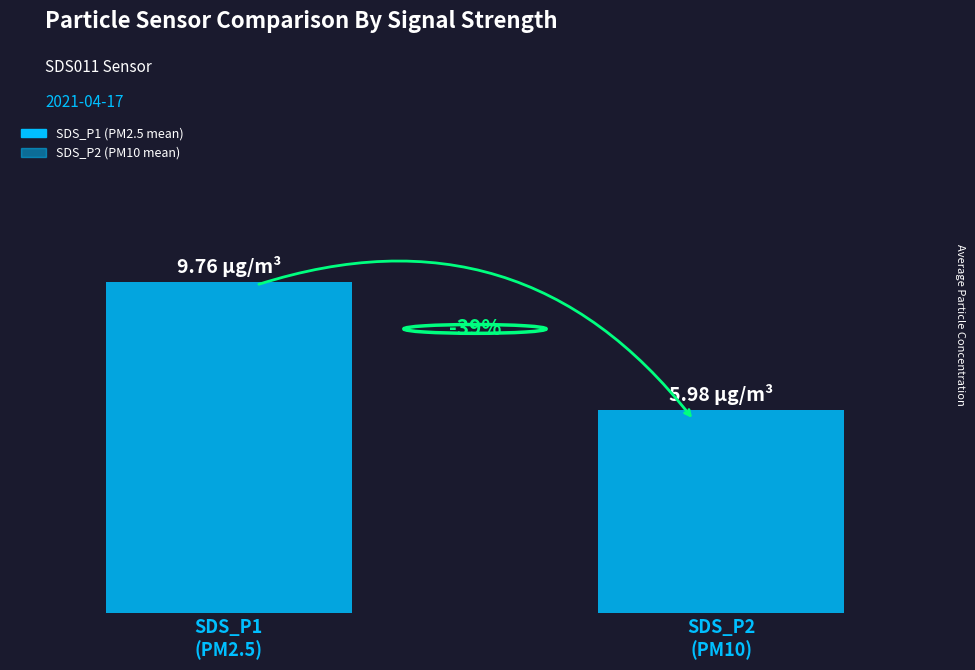

Does the chart contain any negative values?

No